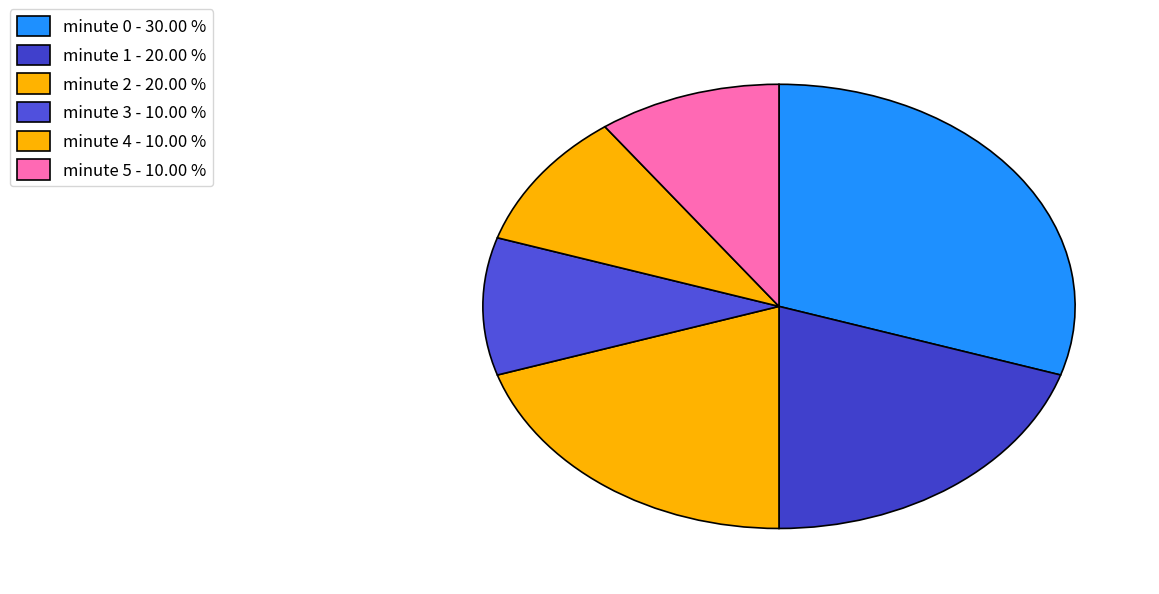

How much of the chart is everything except minute 2?

80.0%